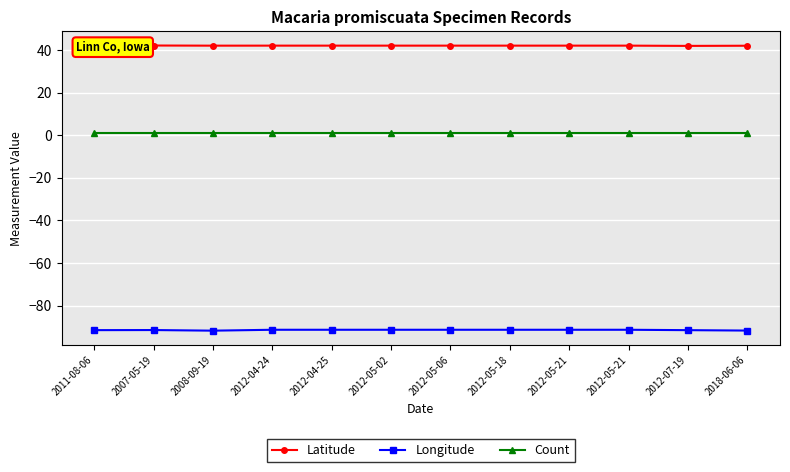

How many data points does each series have?

12